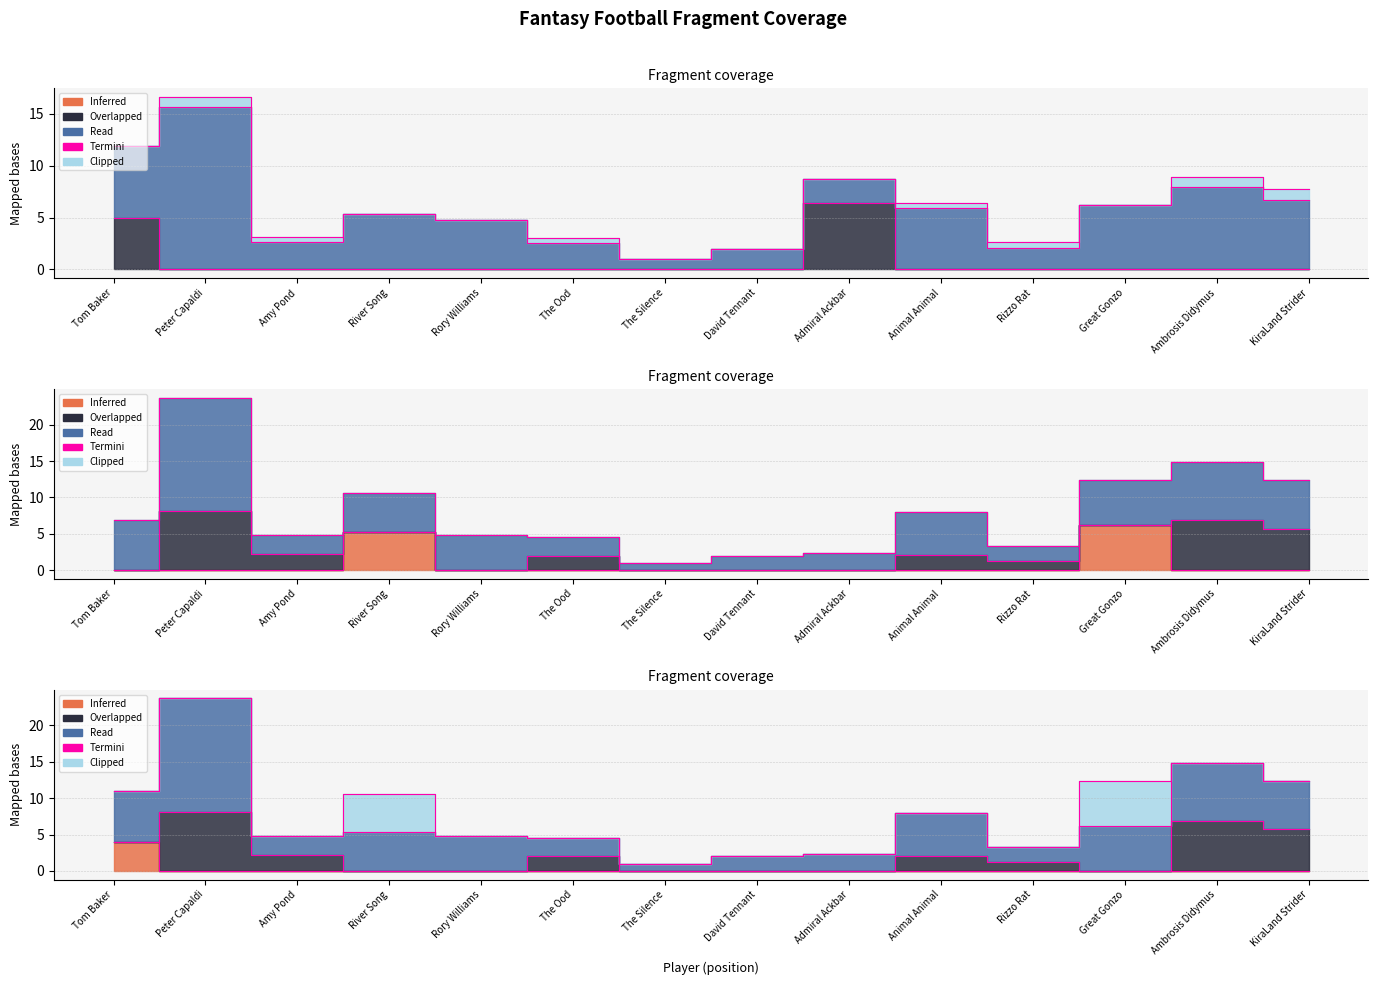

True or false: PassTD and passyards cross at least once.

False